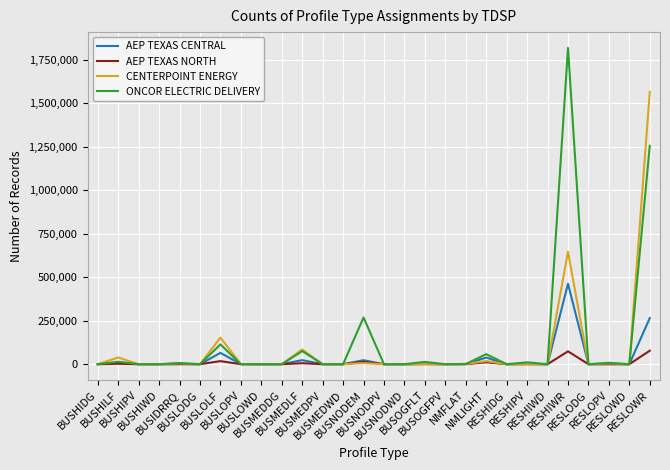

Rank the series by their maximum value, from lowest to highest.

AEP TEXAS NORTH, AEP TEXAS CENTRAL, CENTERPOINT ENERGY, ONCOR ELECTRIC DELIVERY